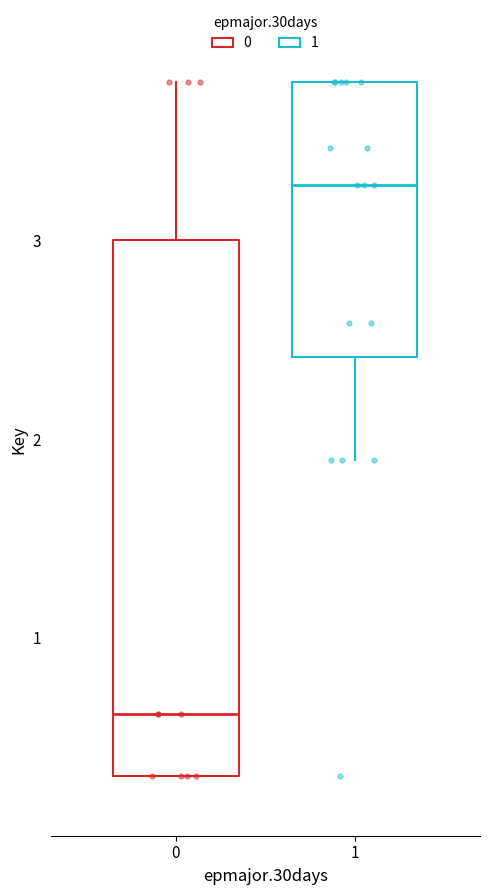

Reading left to right, read every box against the y-axis: the position of its median line, the range the box covers, and the ends of its whiskers. The values are not printed on the chart, so give them approximately, as read against the axis.

0: median 0.6, box 0.3 to 3.0, whiskers 0.3 to 3.8
1: median 3.3, box 2.4 to 3.8, whiskers 1.9 to 3.8